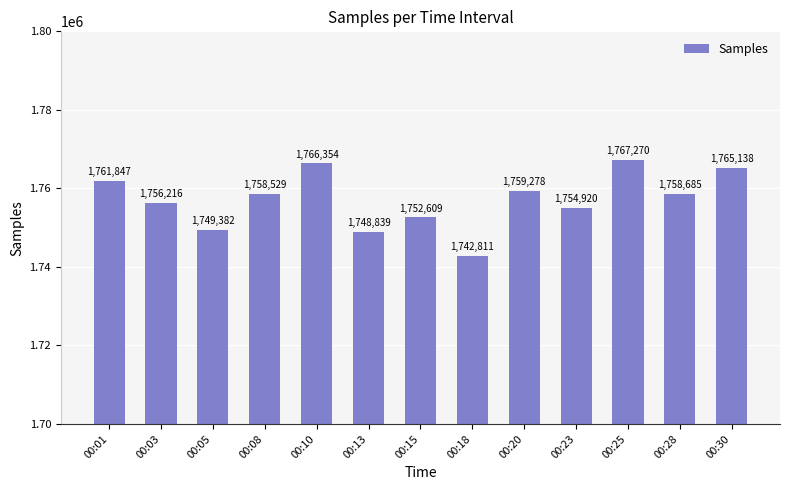

True or false: the data shows 1170795 at 00:23.

False